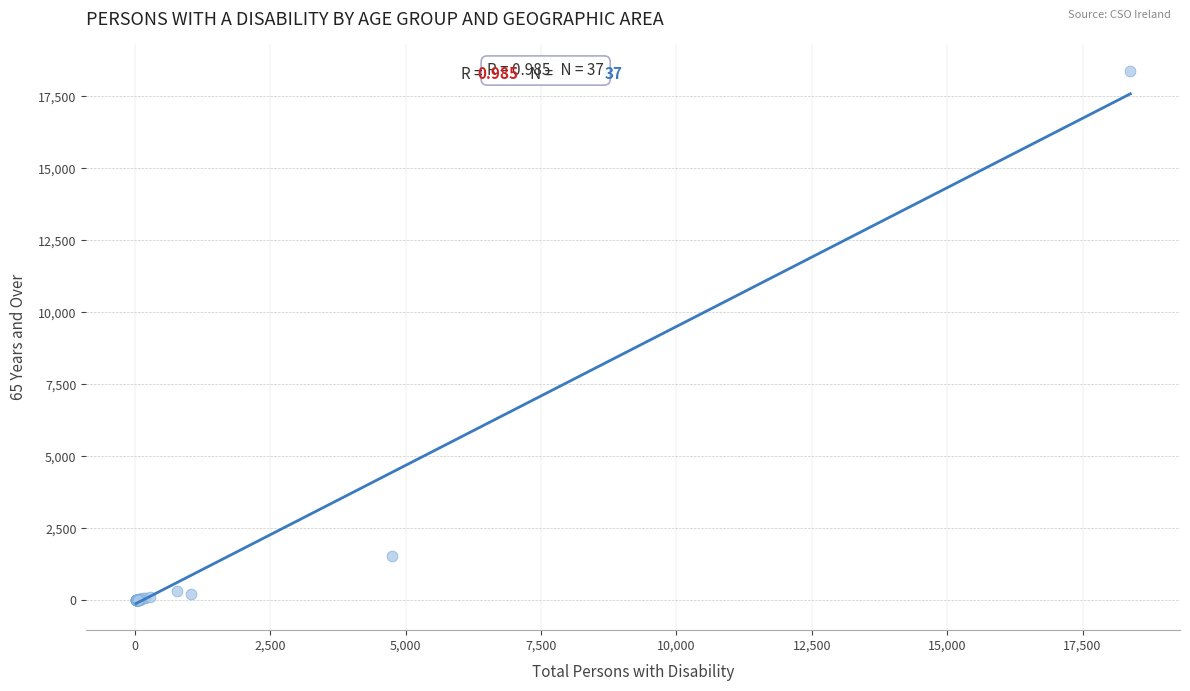

What Y value in the scatter plot is closest to 9191?

1530